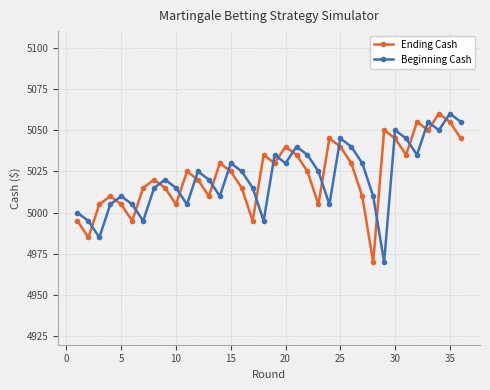

Count the number of data series in this chart.

2